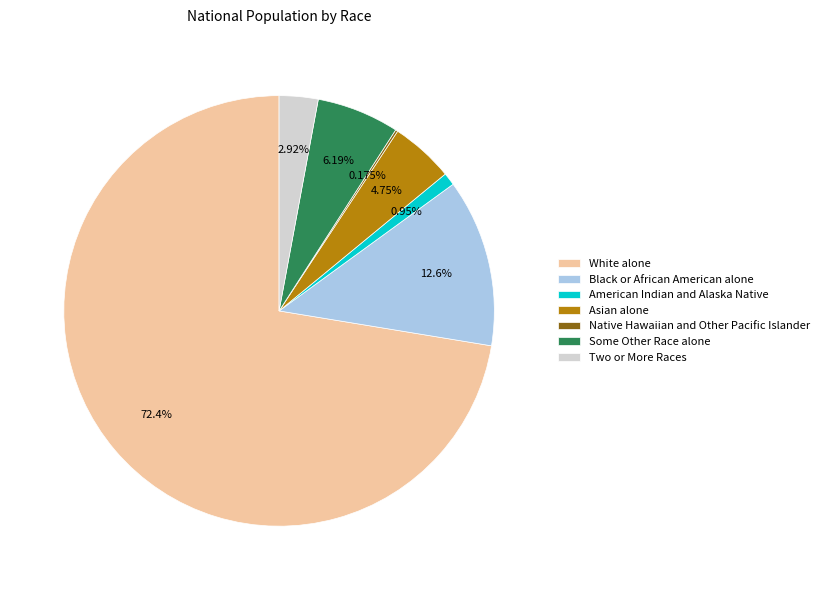

Which has a higher value, White alone or Some Other Race alone?

White alone